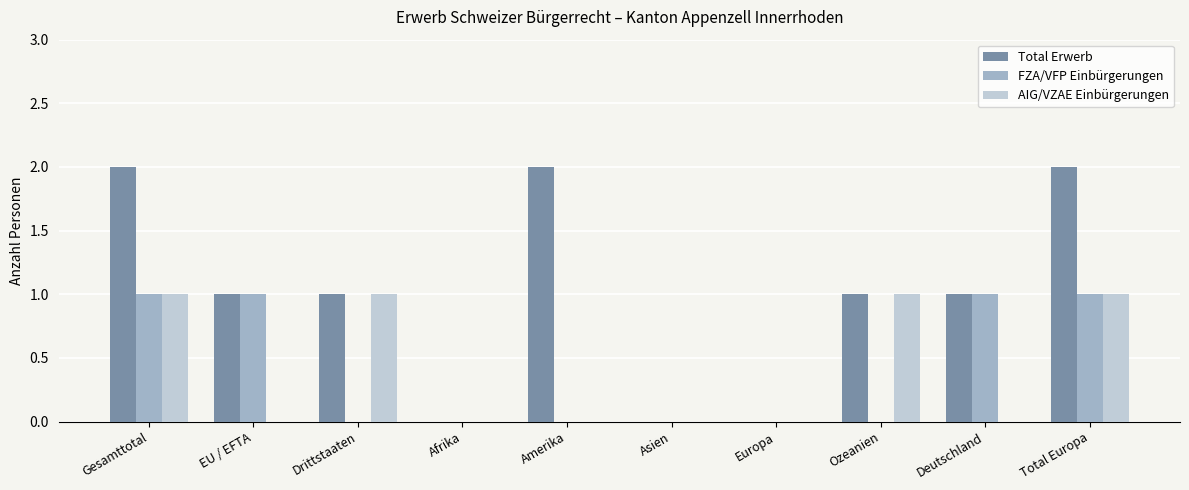

What is the sum of all Total Erwerb values?

10